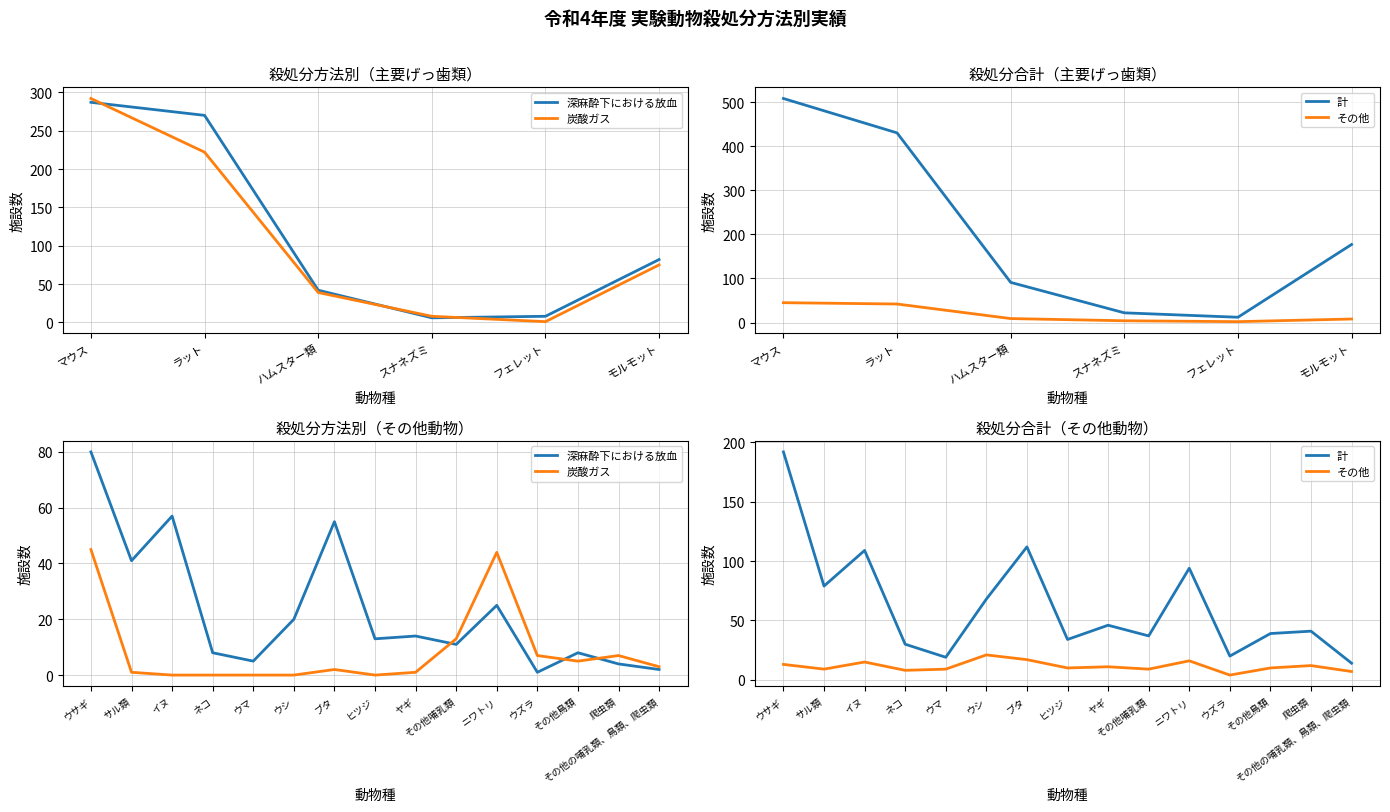

What is the sum of all 深麻酔下における放血 values?

344